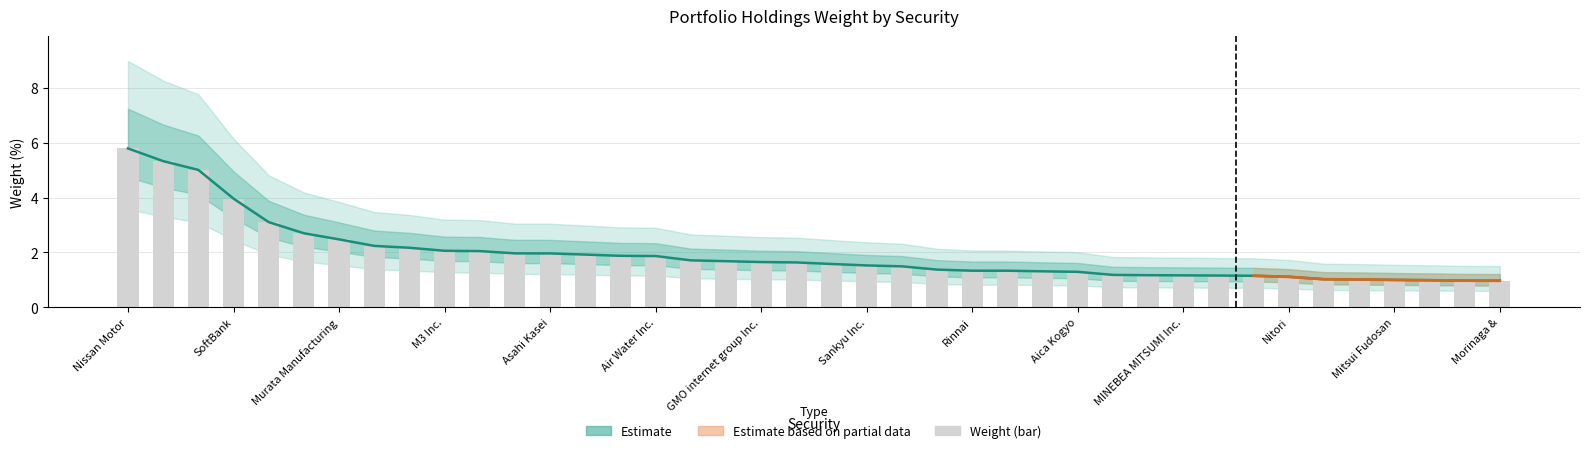

What is the ratio of the value at MISUMI Group Inc. to the value at Mitsubishi Estate Co. Ltd.?

0.4